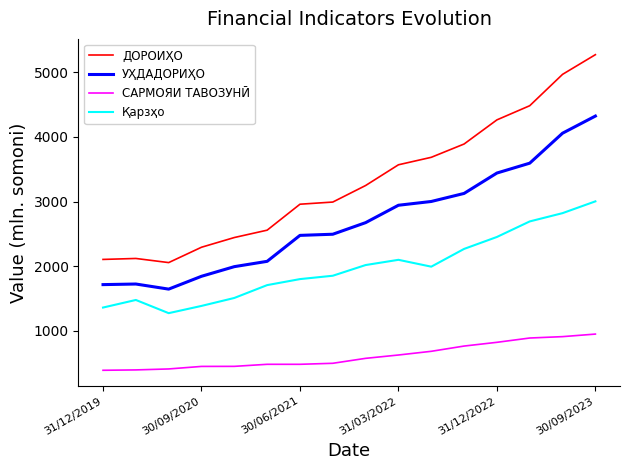

What is the minimum value for Қарзҳо?

1273.8